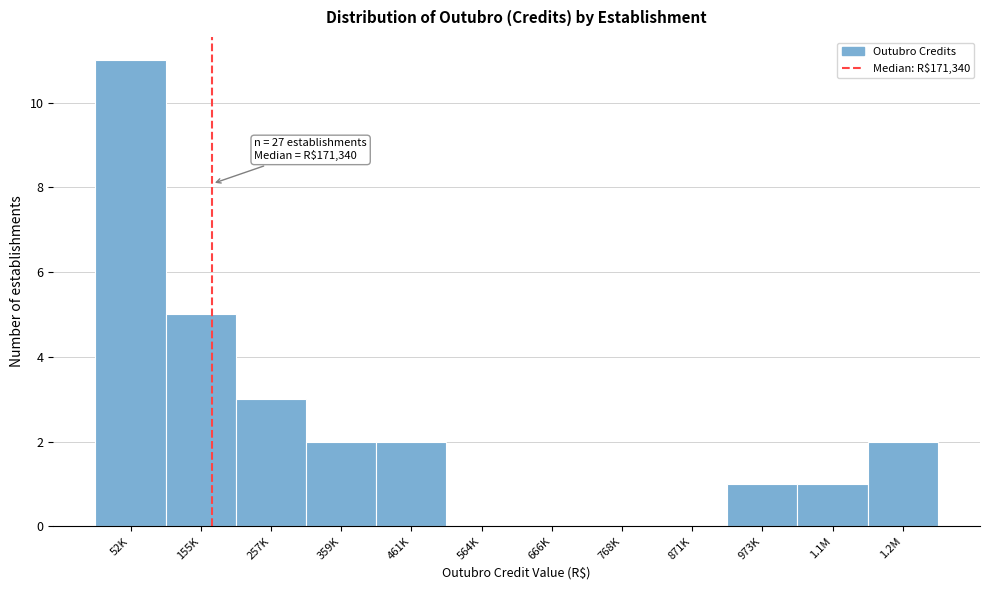

Reading left to right, extract all data points from this chart.

52K=11	155K=5	257K=3	359K=2	461K=2	564K=0	666K=0	768K=0	871K=0	973K=1	1.1M=1	1.2M=2